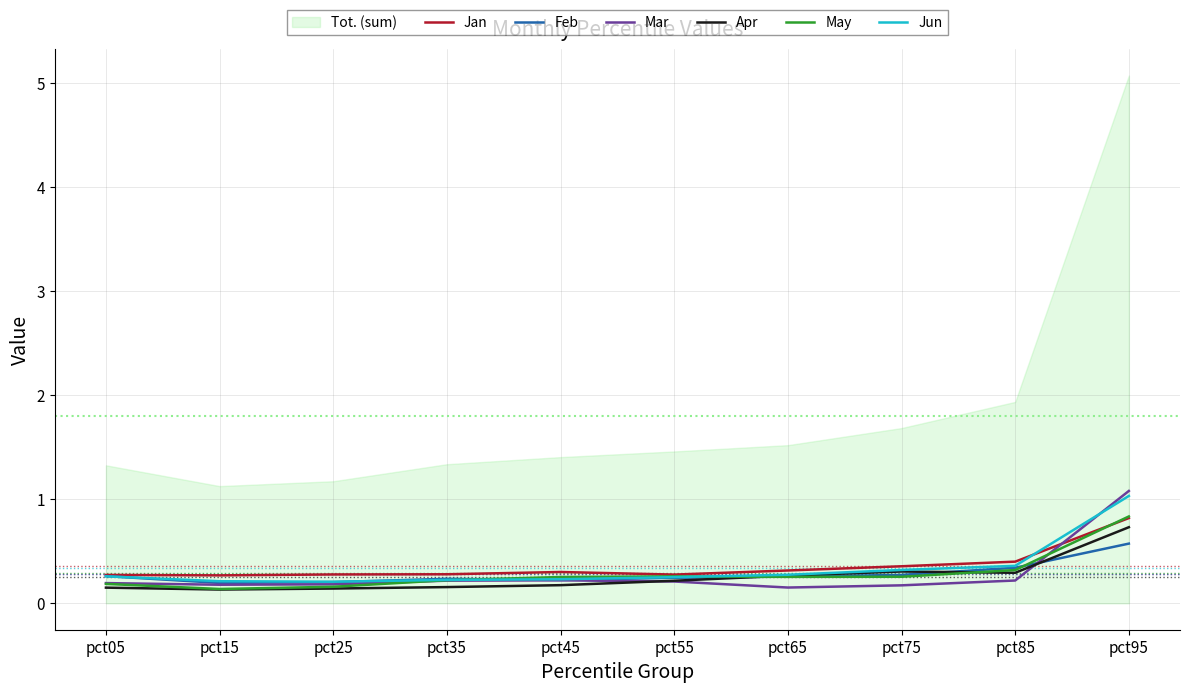

List the labels in order of Jan value, smallest first.

pct15, pct05, pct55, pct25, pct35, pct45, pct65, pct75, pct85, pct95